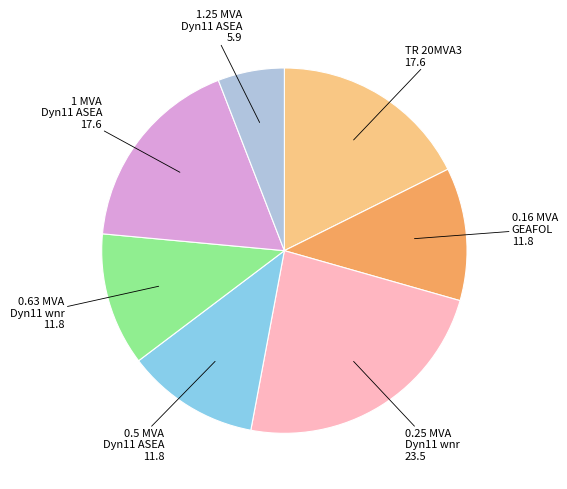

Is there any slice that represents more than half of the pie?

No